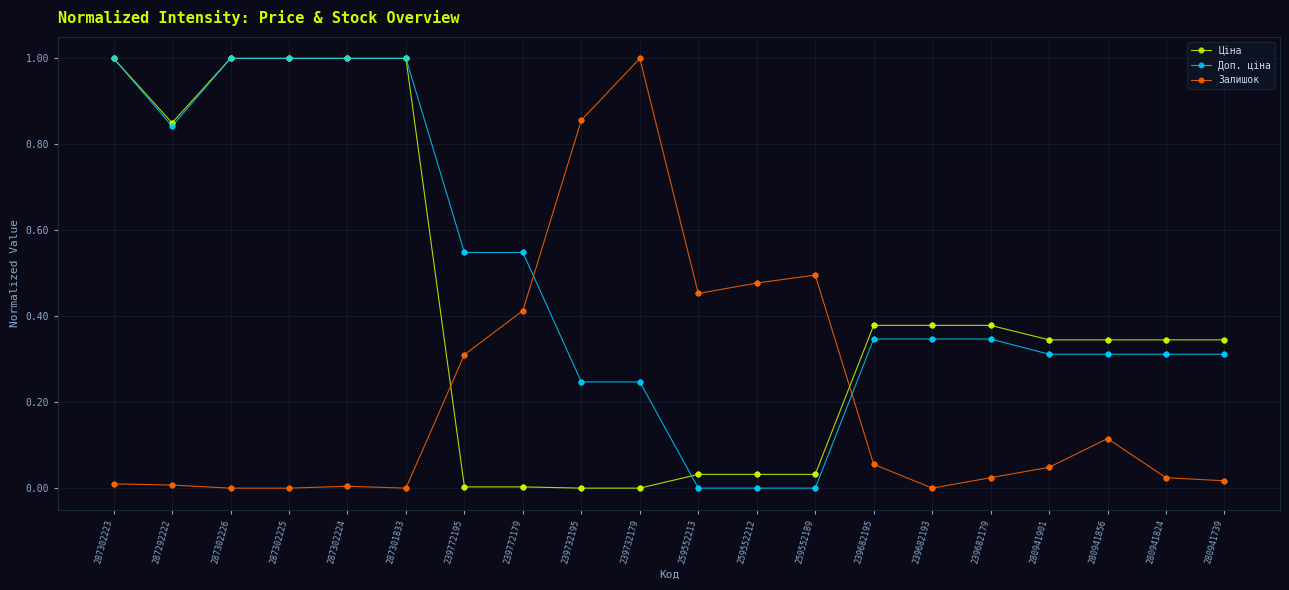

Which series has the largest total across all categories?

Доп. ціна